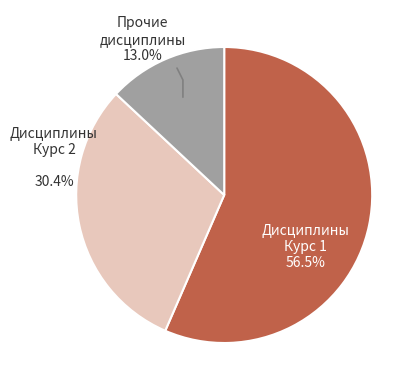

Does any single category account for the majority?

Yes